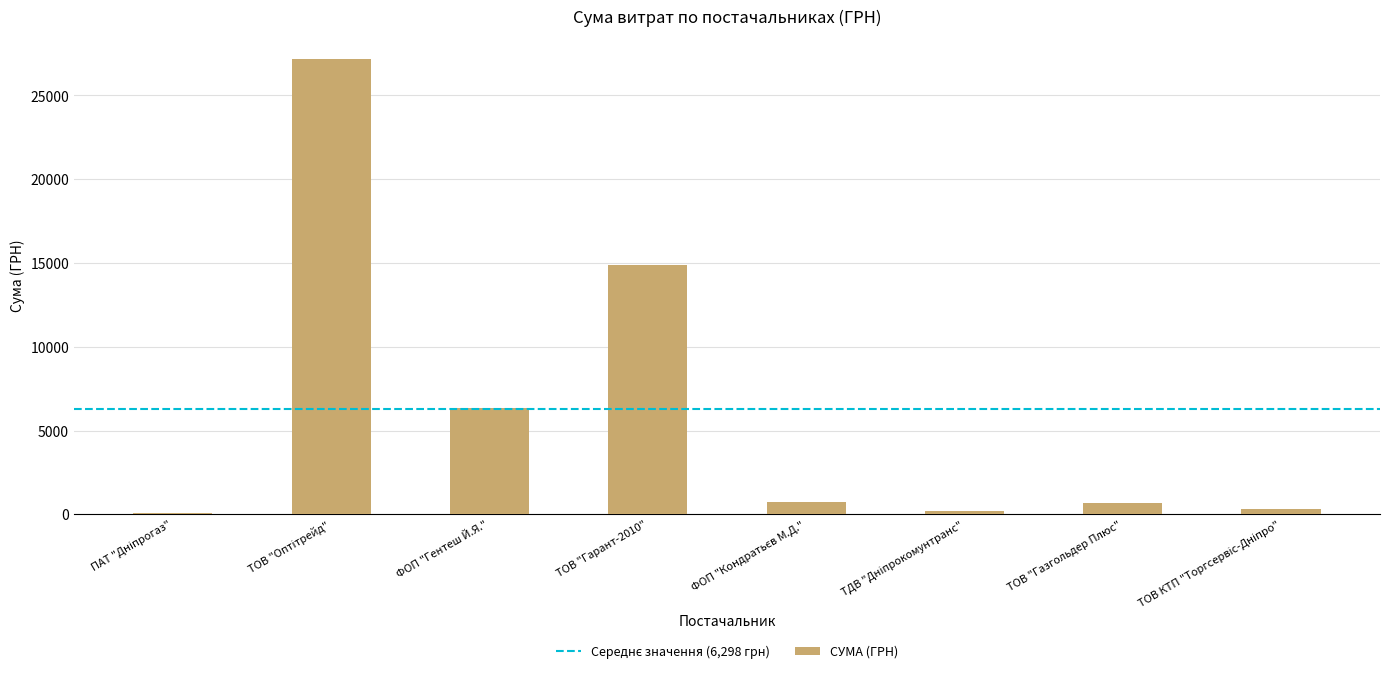

True or false: the data shows 7251.8 at ТОВ "Гарант-2010".

False